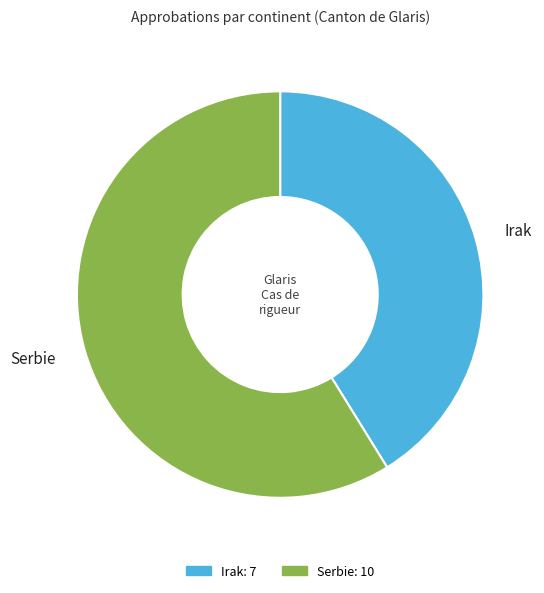

What is the majority slice?

Serbie